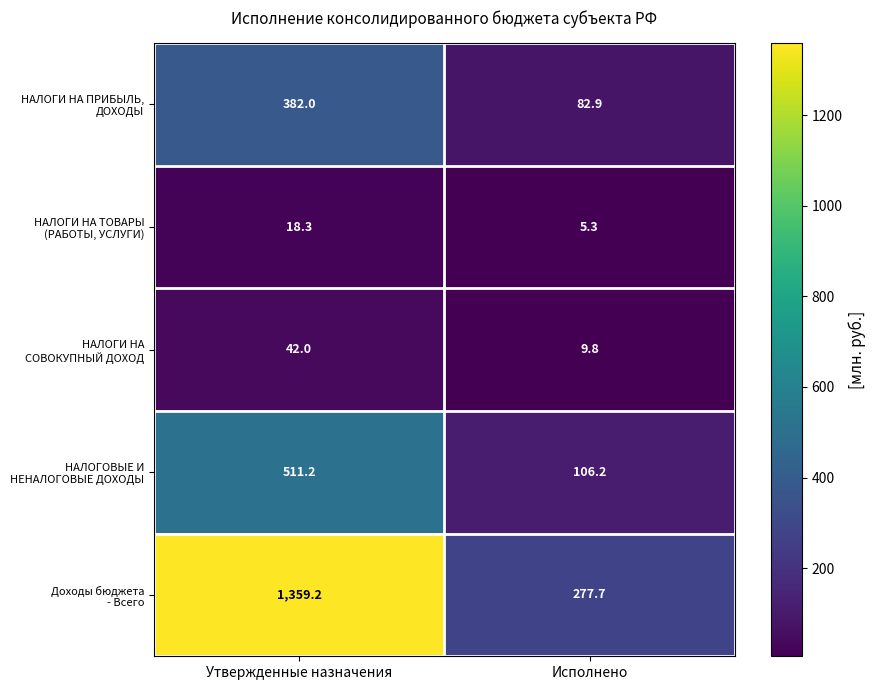

What is the spread (max minus min) of values at Утвержденные назначения?

1340.9